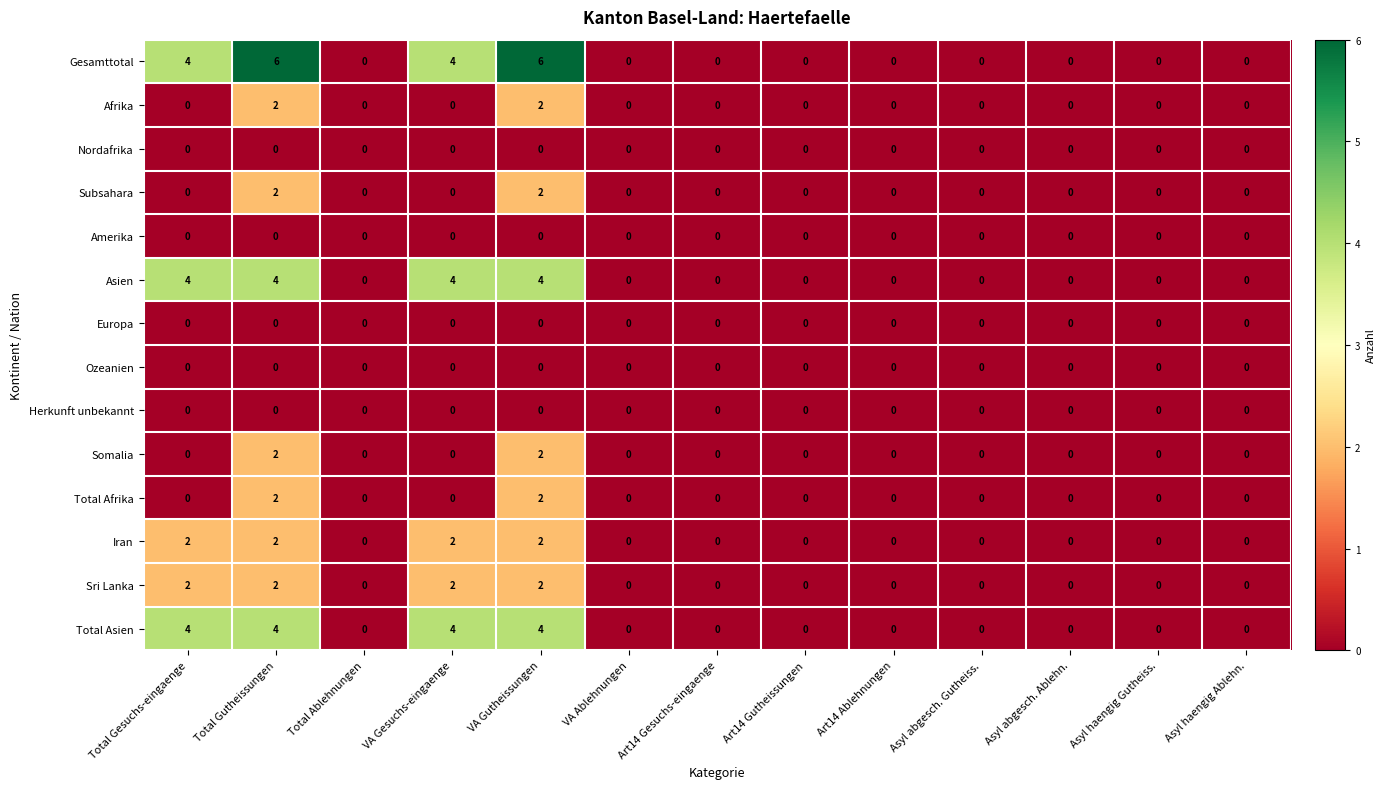

The value of Nordafrika at Total Ablehnungen is 0. True or false?

True